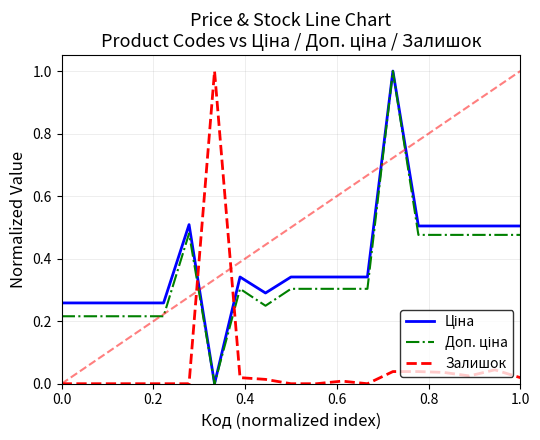

What is the greatest value displayed?

1.0